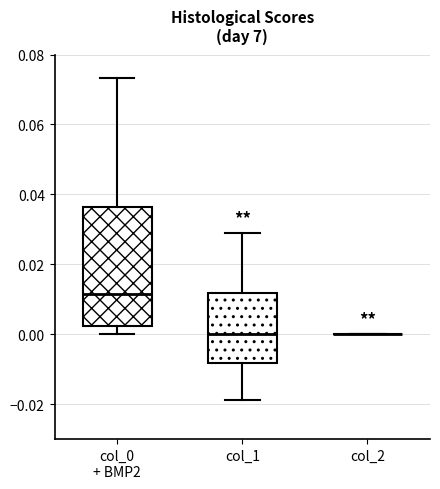

Reading left to right, read every box against the y-axis: the position of its median line, the range the box covers, and the ends of its whiskers. The values are not printed on the chart, so give them approximately, as read against the axis.

col_0 + BMP2: median 0.012, box 0.002 to 0.036, whiskers 0.000 to 0.074
col_1: median 0.000, box -0.008 to 0.012, whiskers -0.018 to 0.028
col_2: box collapsed to a line at 0.000, whiskers 0.000 to 0.000